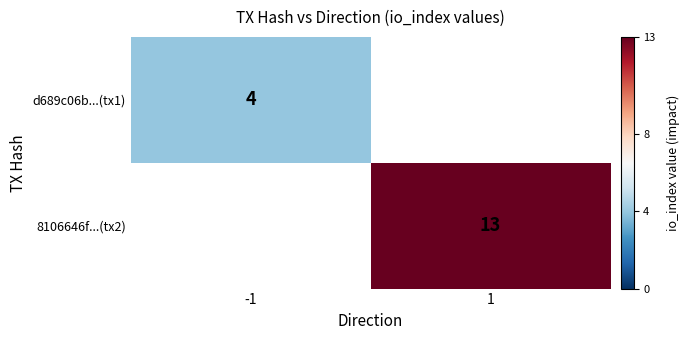

The value of 8106646f...(tx2) at 1 is 13. True or false?

True